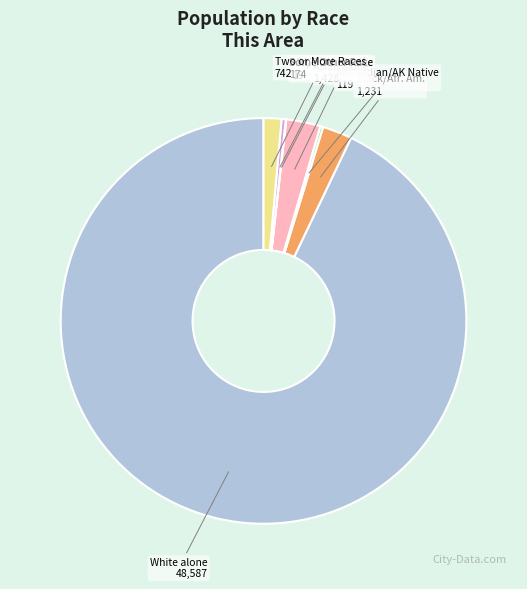

Does any single category account for the majority?

Yes